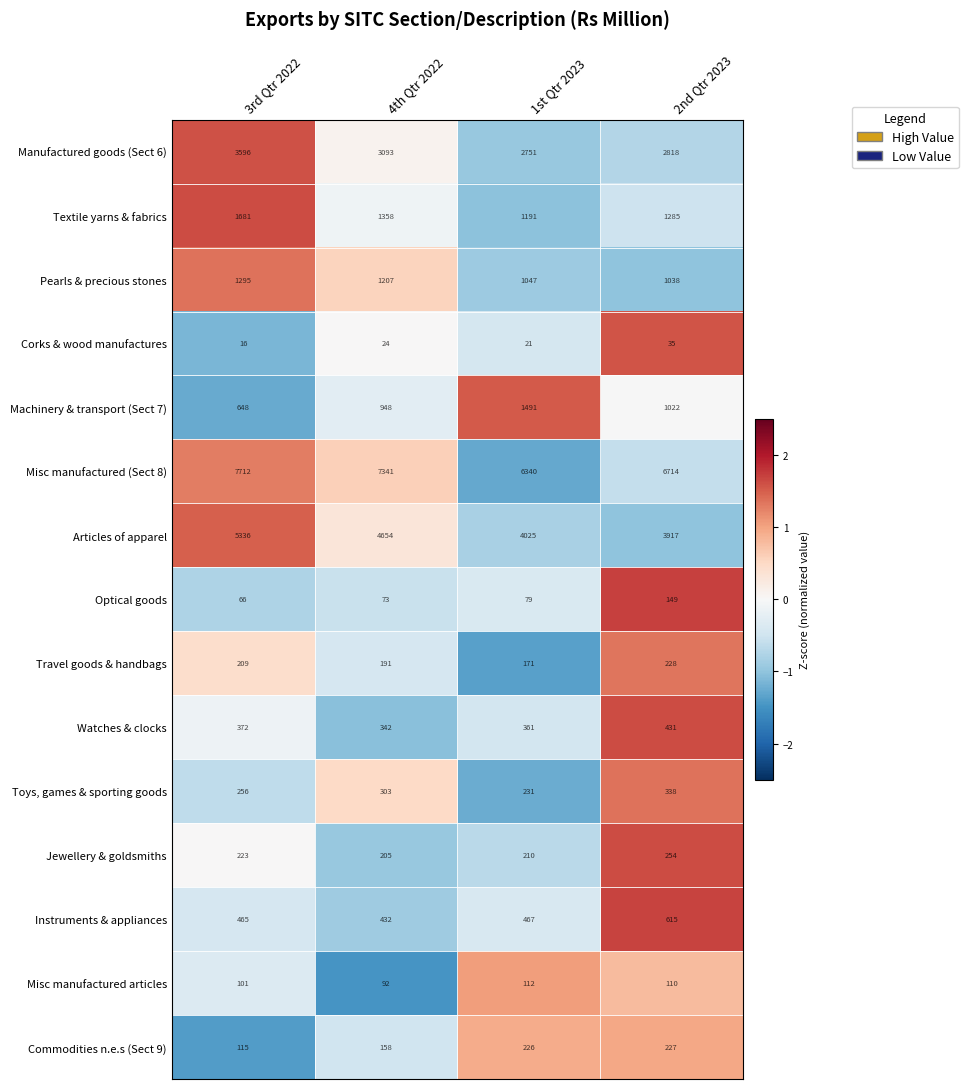

Which category has the highest value across all series?

3rd Qtr 2022